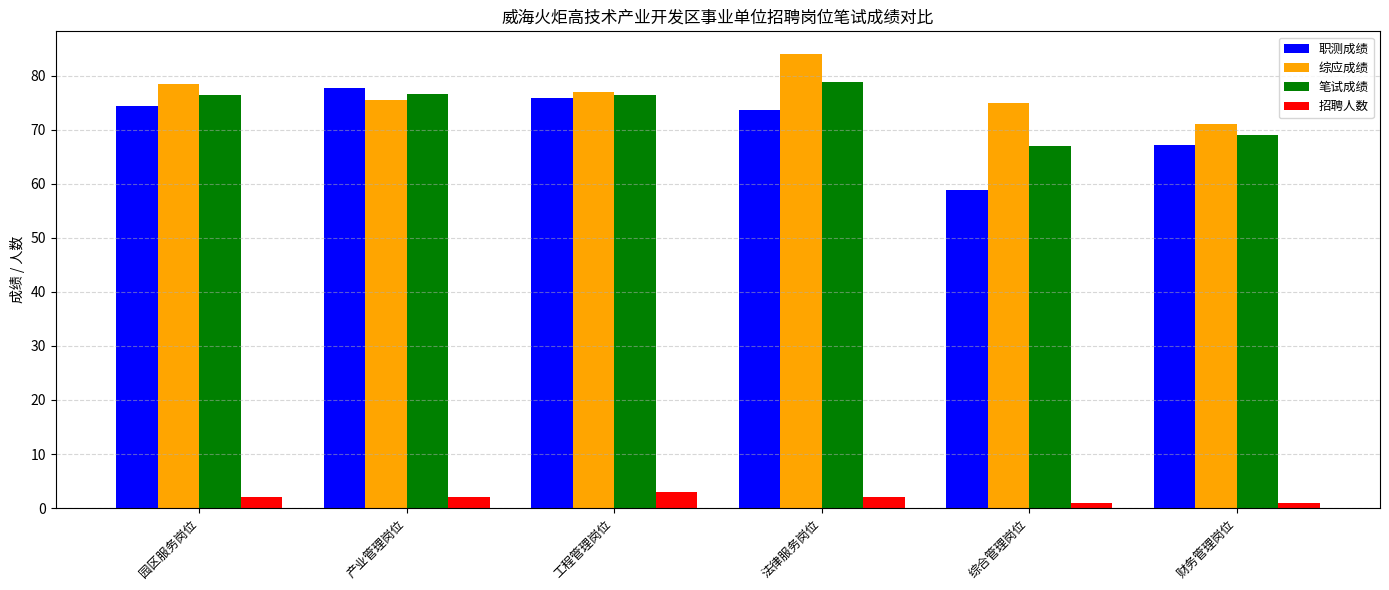

How many data points in 综应成绩 are less than 77?

3